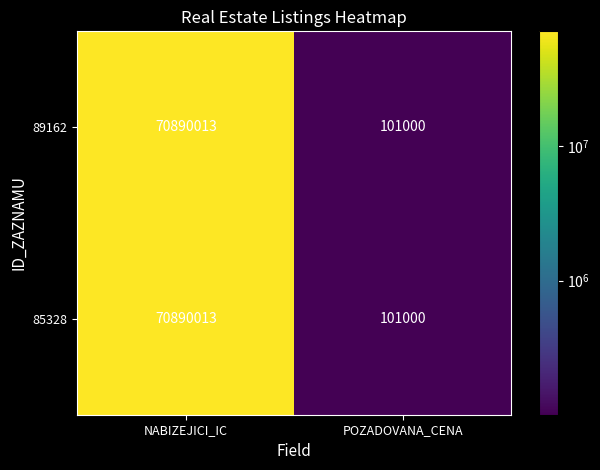

Read the 85328 value at POZADOVANA_CENA, to the nearest 10.

101000